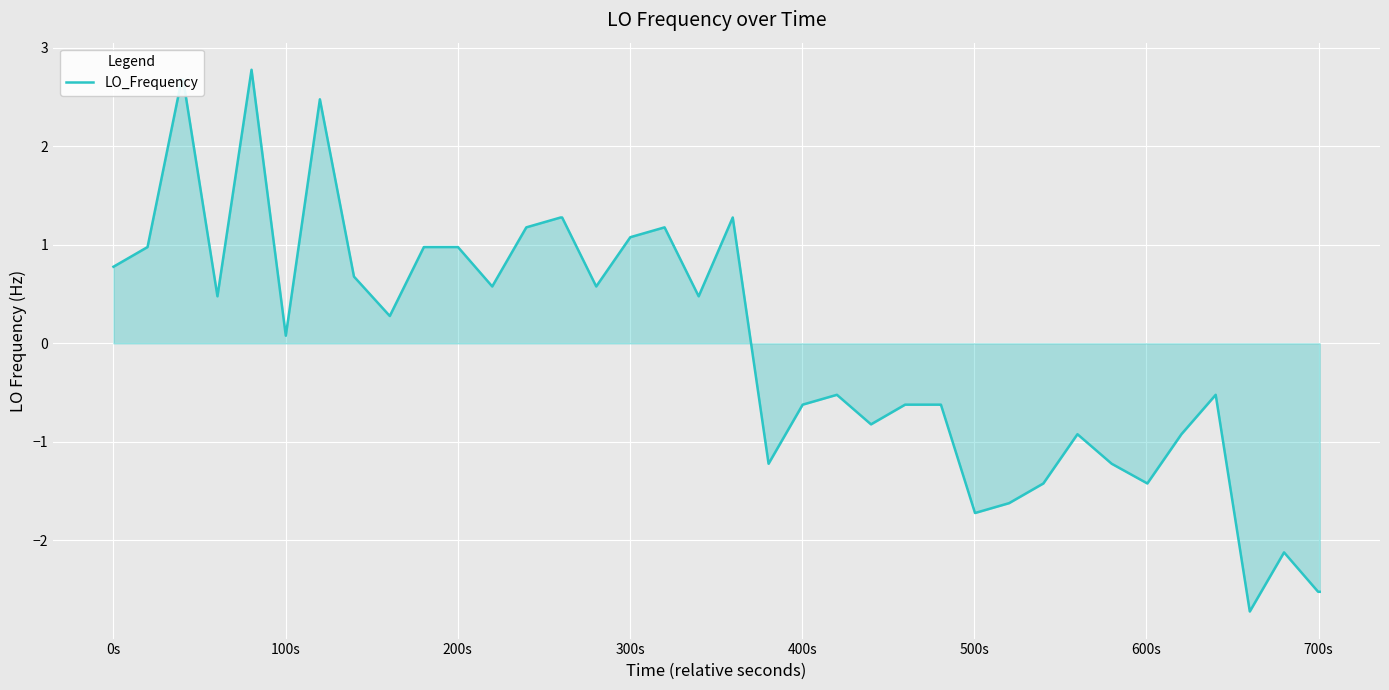

What is the maximum value shown in the chart?

2.8